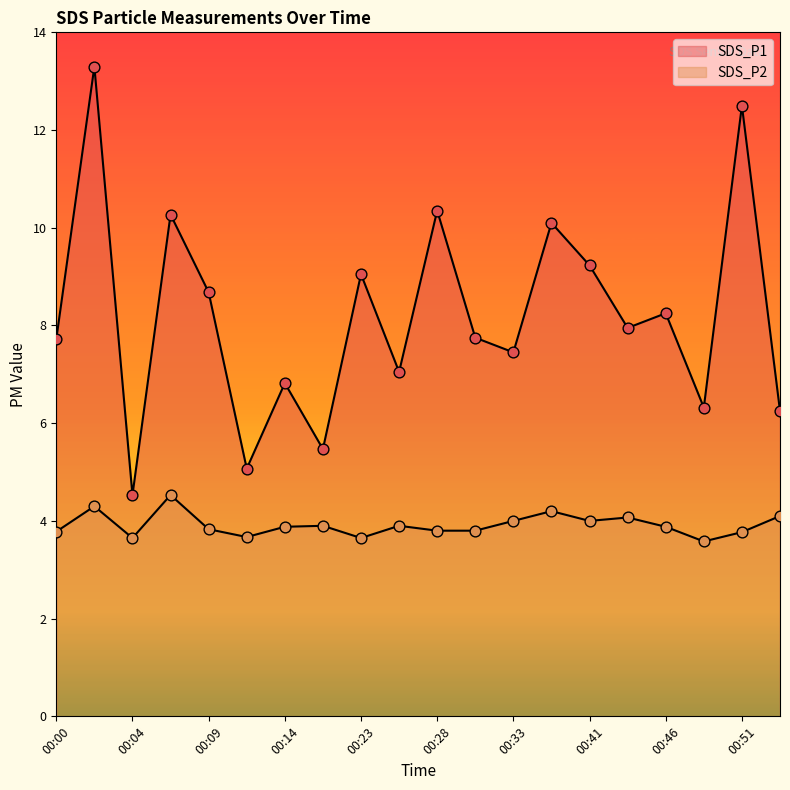

Which series contains the highest Y value?

SDS_P1